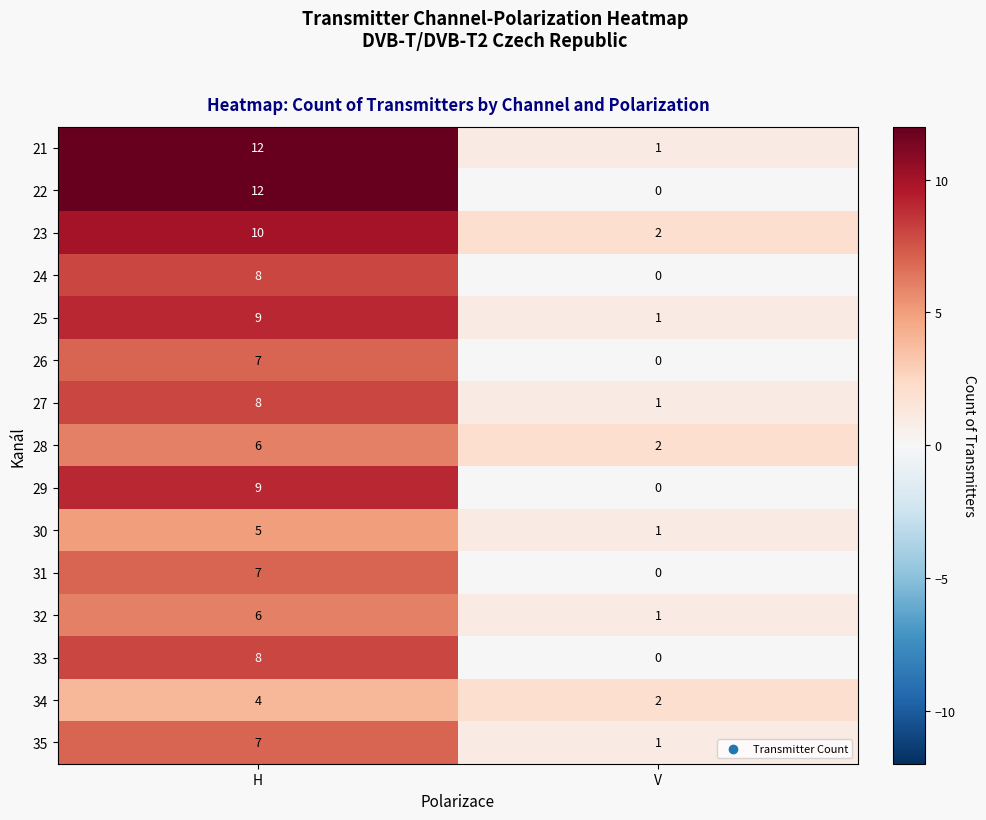

What is the sum of all 27 values?

9